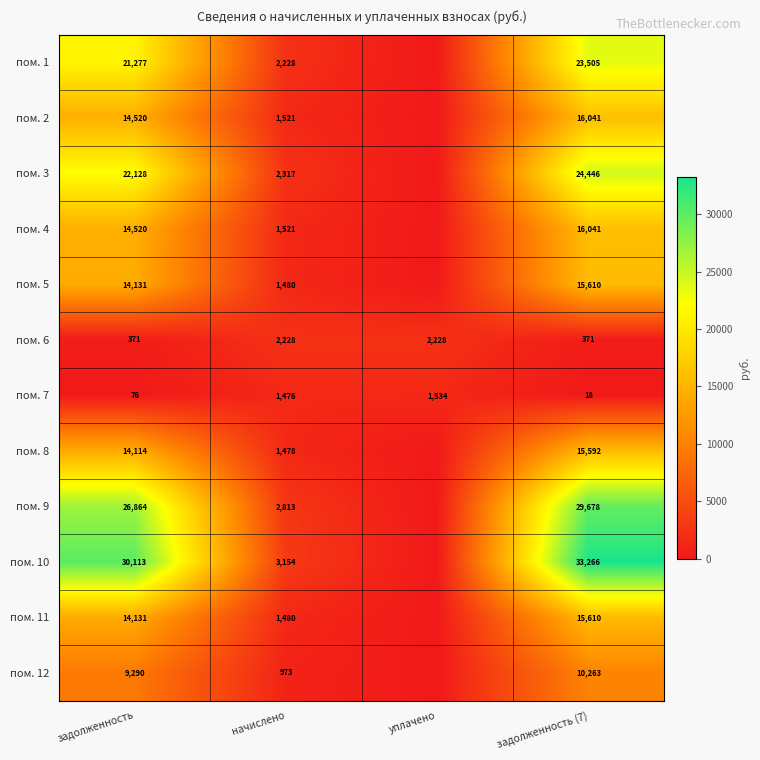

The value of пом. 1 at задолженность (7) is 23505. True or false?

True